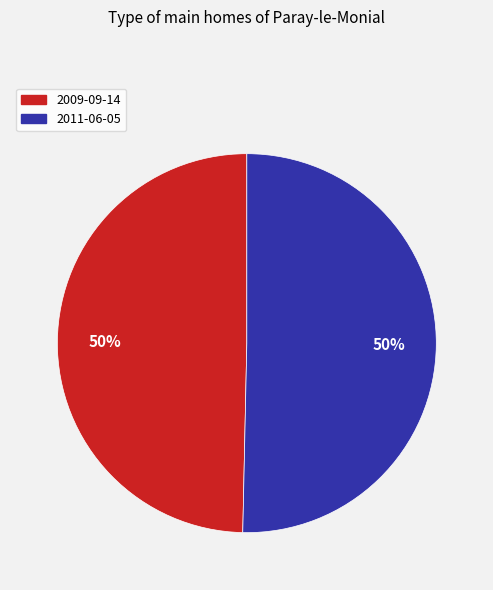

Do 2011-06-05 and 2009-09-14 together represent more than half of the pie?

Yes